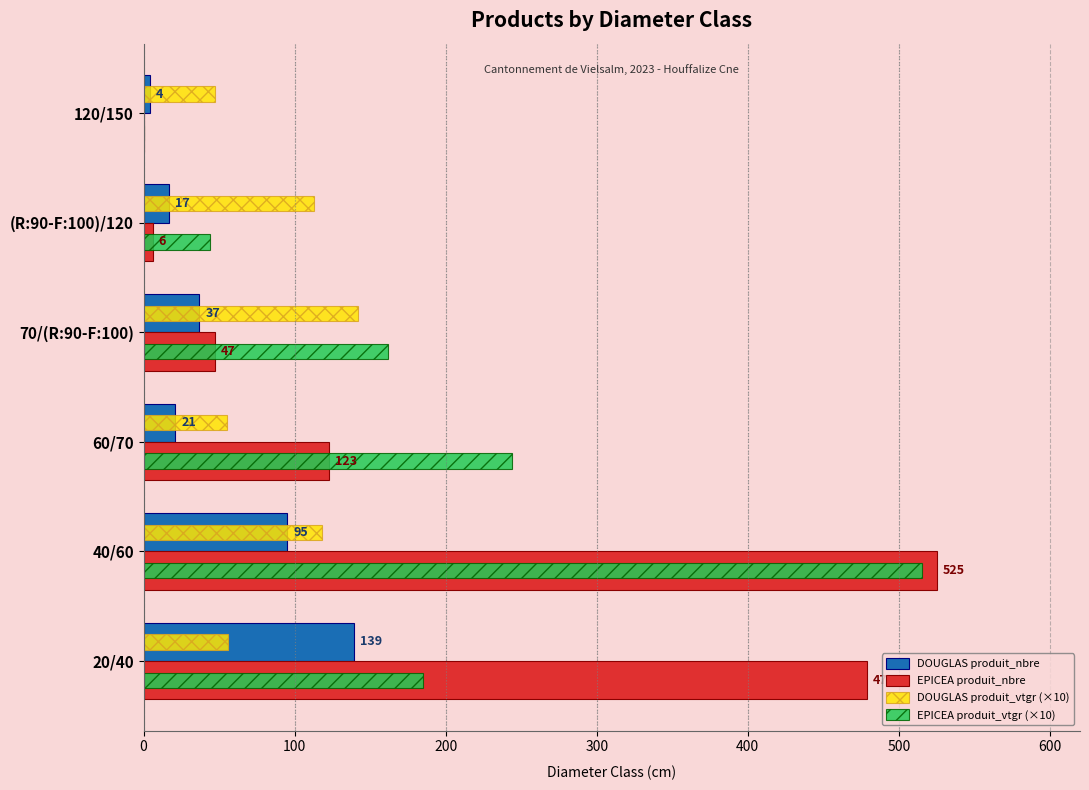

What is the total value across all series at 70/(R:90-F:100)?

387.9